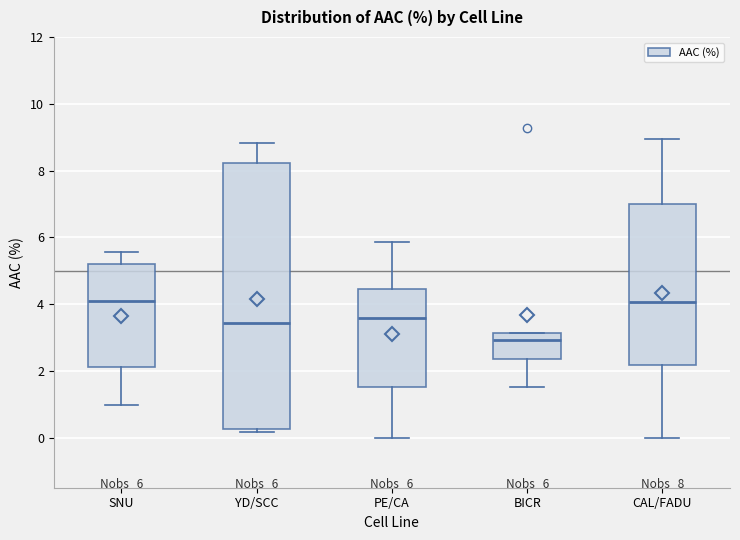

Which box has the lowest median line?

BICR